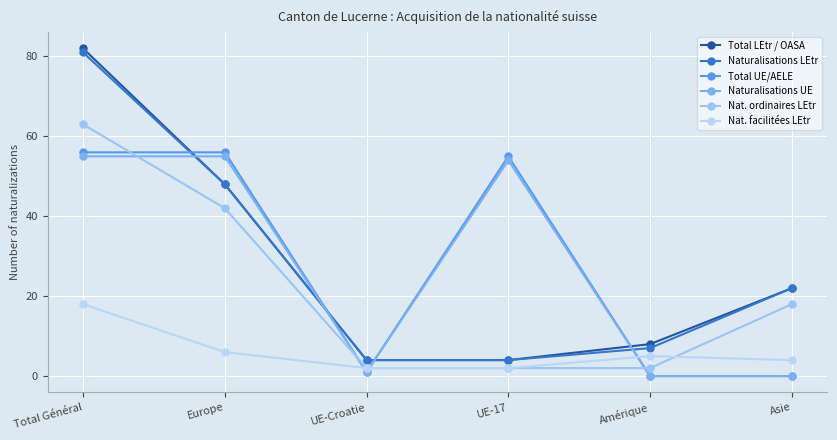

How many lines are shown in the chart?

6